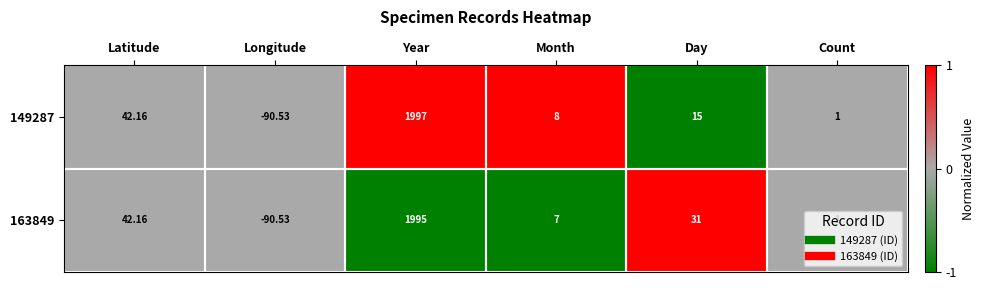

At which category is the sum across all series the highest?

Year